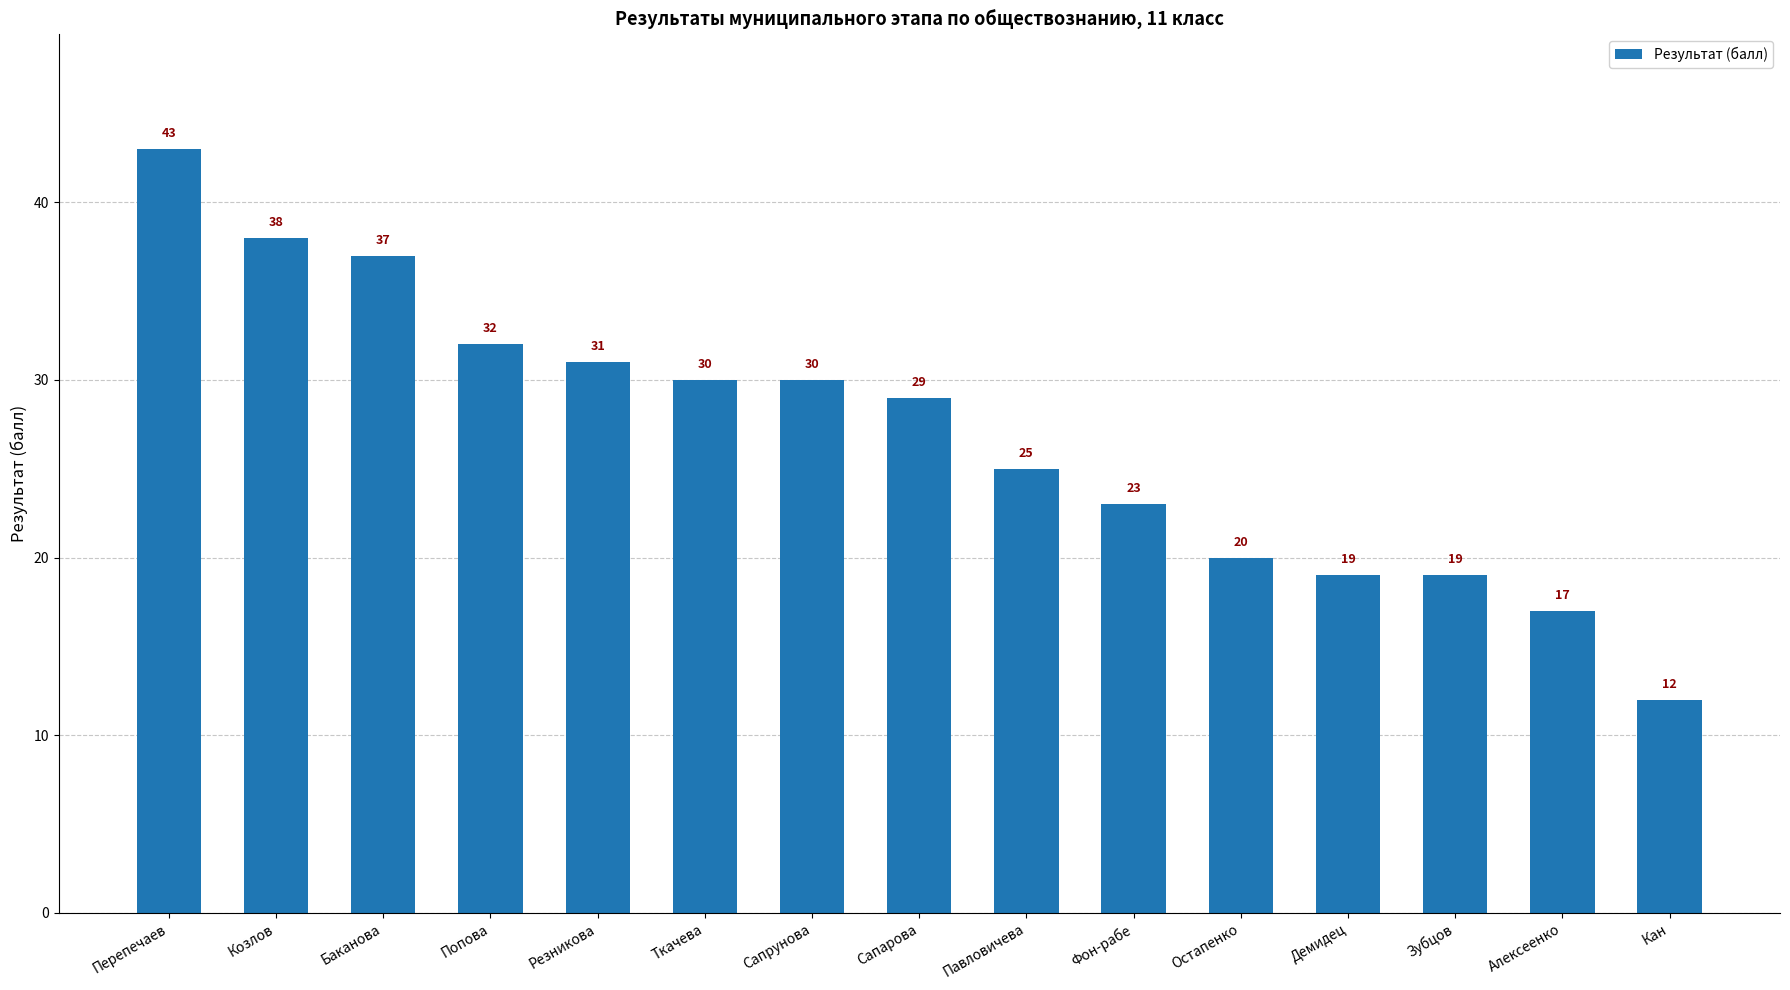

At which label does the data first exceed 29?

Перепечаев